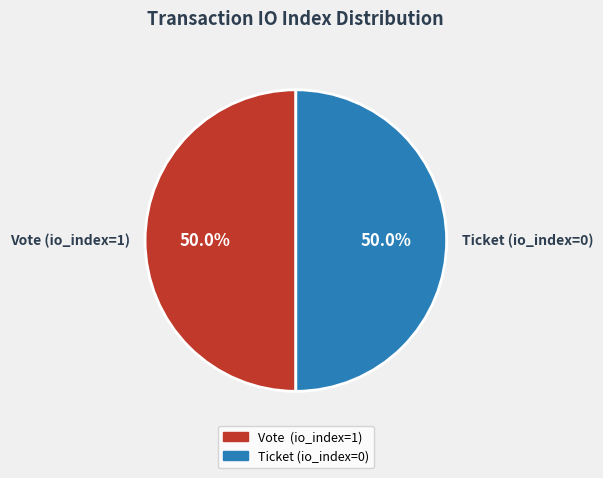

Combined, do Vote (io_index=1) and Ticket (io_index=0) account for over 50%?

Yes